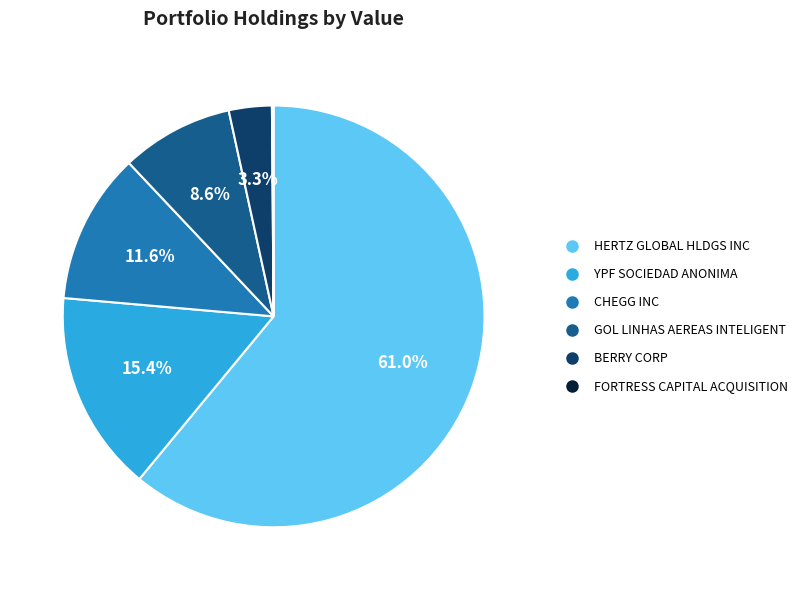

The YPF SOCIEDAD ANONIMA slice represents 29% of the pie. True or false?

False